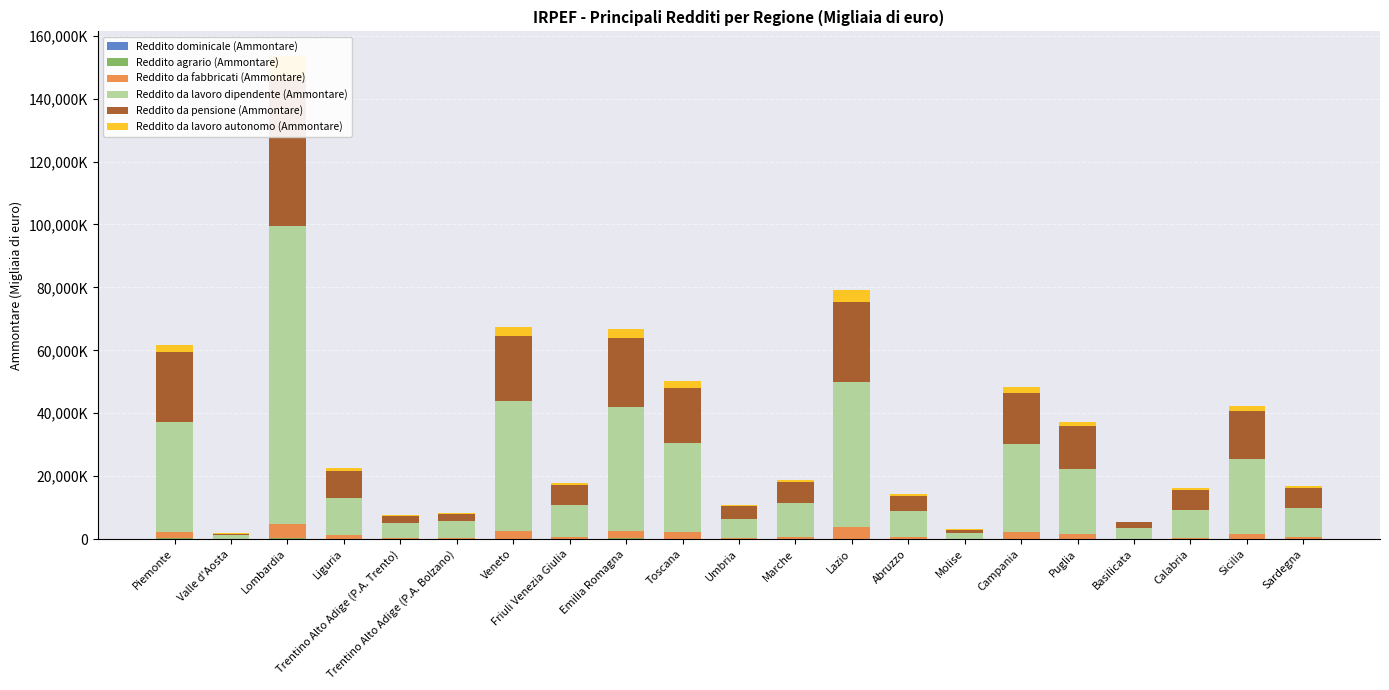

Is it true that Reddito agrario (Ammontare) equals 85614 at Lombardia?

True